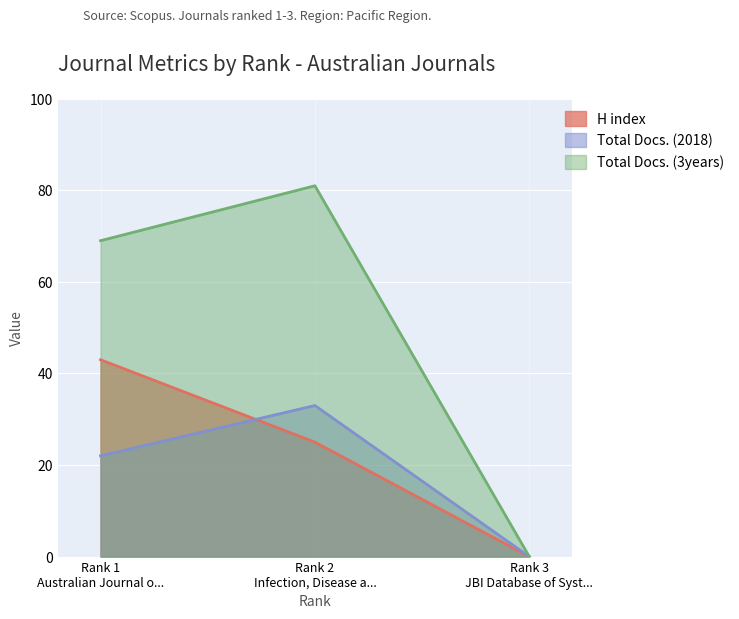

Which series has the widest spread of values?

Total Docs. (3years)